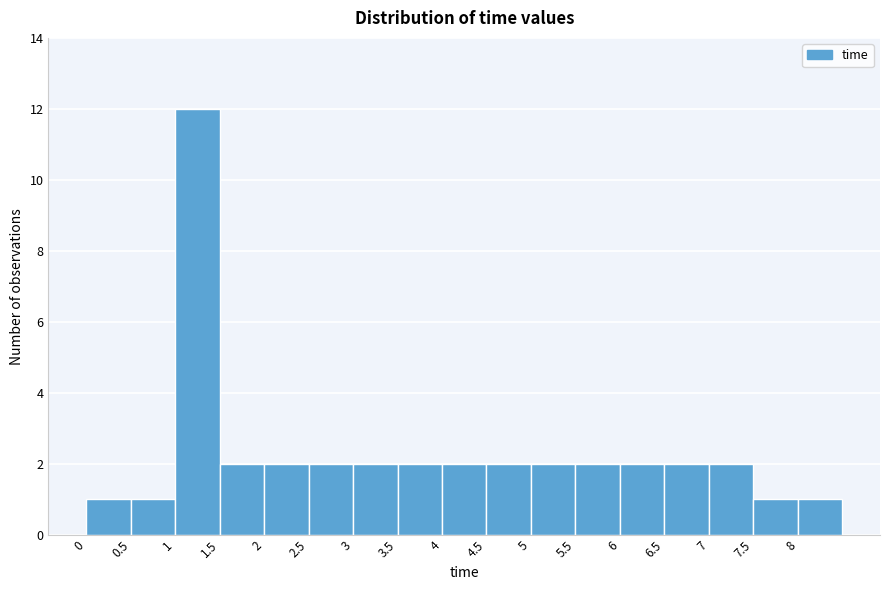

Reading left to right, list every bar in this chart as the range it spans on the x-axis followed by its height. The values are not printed on the chart, so give them approximately, as read against the axis.

0.0 to 0.5: 1
0.5 to 1.0: 1
1.0 to 1.5: 12
1.5 to 2.0: 2
2.0 to 2.5: 2
2.5 to 3.0: 2
3.0 to 3.5: 2
3.5 to 4.0: 2
4.0 to 4.5: 2
4.5 to 5.0: 2
5.0 to 5.5: 2
5.5 to 6.0: 2
6.0 to 6.5: 2
6.5 to 7.0: 2
7.0 to 7.5: 2
7.5 to 8.0: 1
8.0 to 8.5: 1